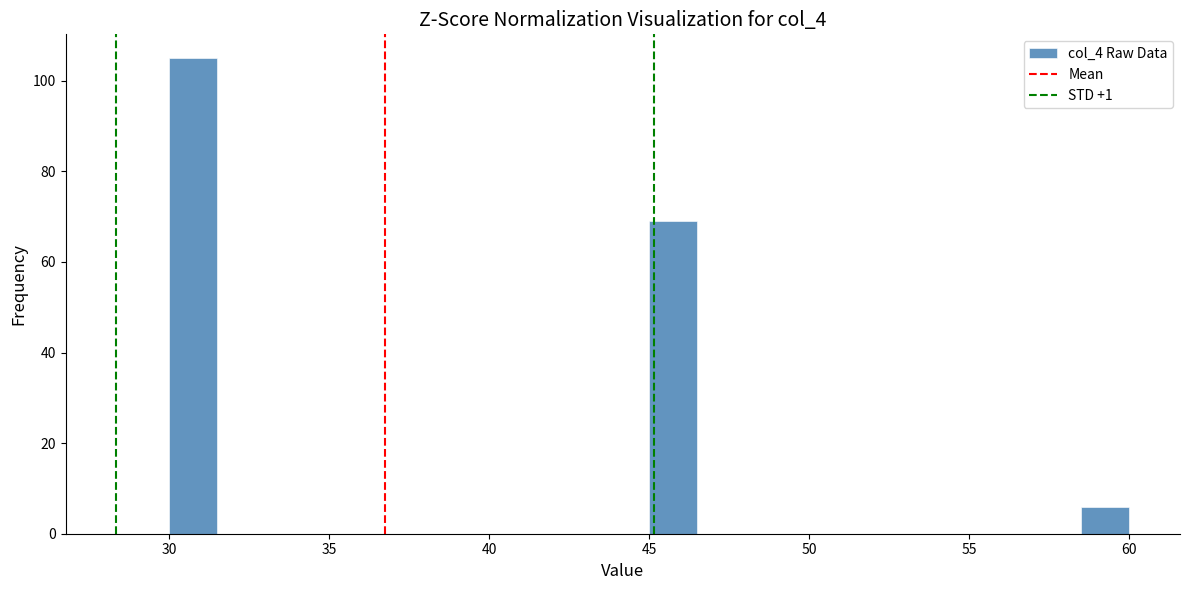

Around what value on the x-axis is the tallest bar? Give the approximate position of its centre, as read against the axis.

31.0